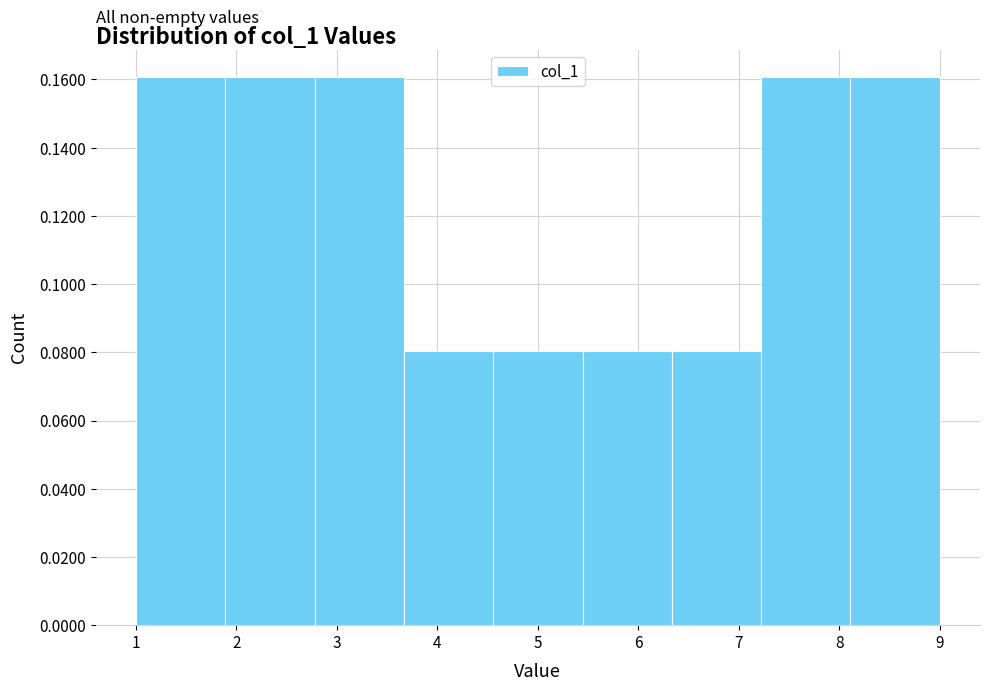

Reading left to right, list every bar in this chart as the range it spans on the x-axis followed by its height. Neither the bar edges nor the heights are printed on the chart, so give them approximately, as read against the axes.

1.0 to 1.9: 0.16
1.9 to 2.8: 0.16
2.8 to 3.7: 0.16
3.7 to 4.6: 0.08
4.6 to 5.4: 0.08
5.4 to 6.3: 0.08
6.3 to 7.2: 0.08
7.2 to 8.1: 0.16
8.1 to 9.0: 0.16